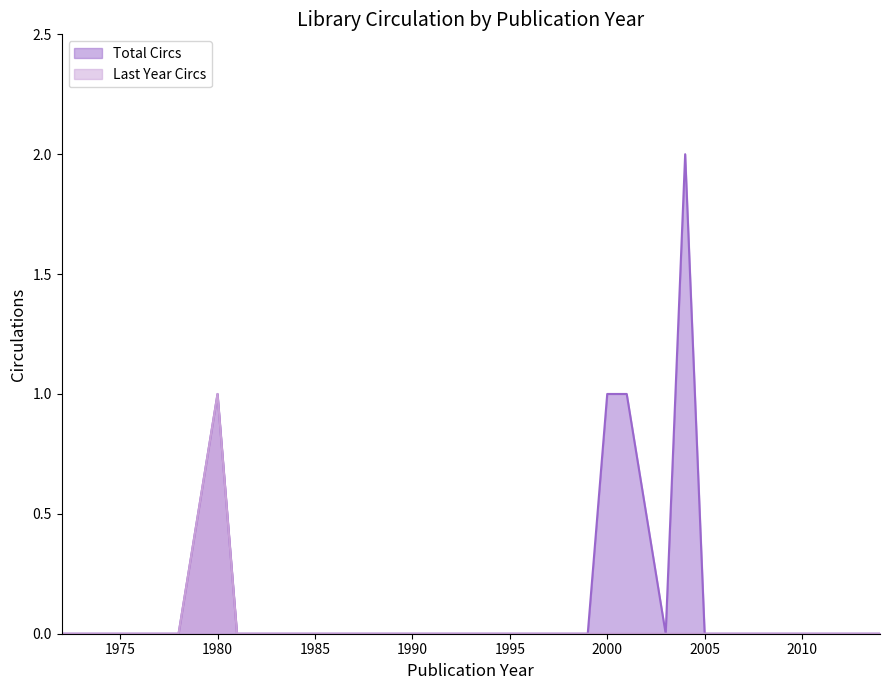

Which series has the largest total across all categories?

Total Circs